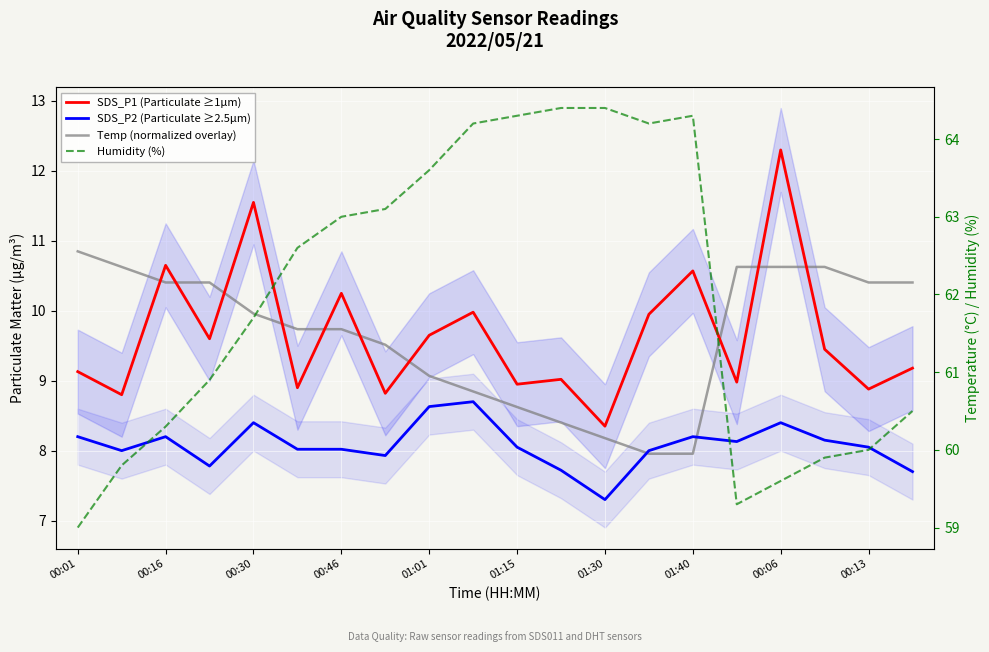

Which category has the lowest value in the Humidity (%) series?

00:01